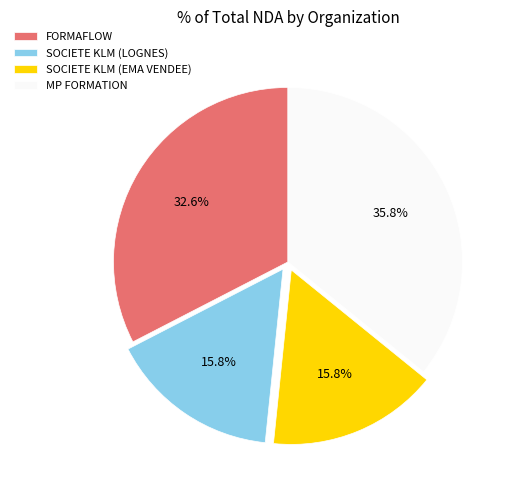

To the nearest percent, what percentage of the pie is MP FORMATION?

36%